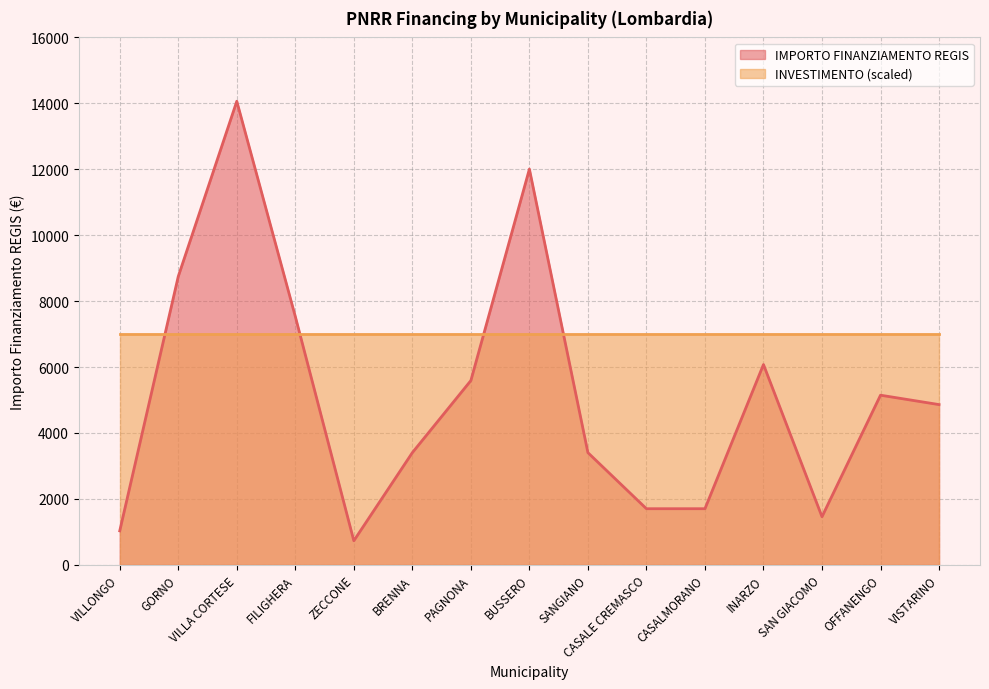

Reading left to right, extract all data points from this chart.

1029	8748	14063	7533	729	3402	5589	12005	3402	1701	1701	6075	1458	5145	4860